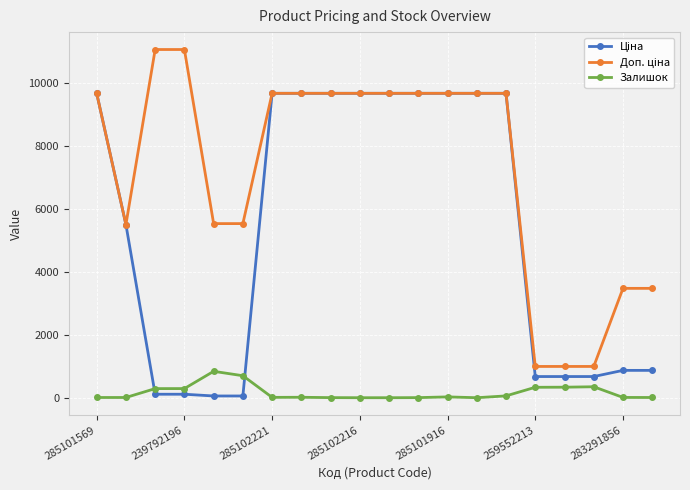

At how many categories does at least one series exceed 6912?

12